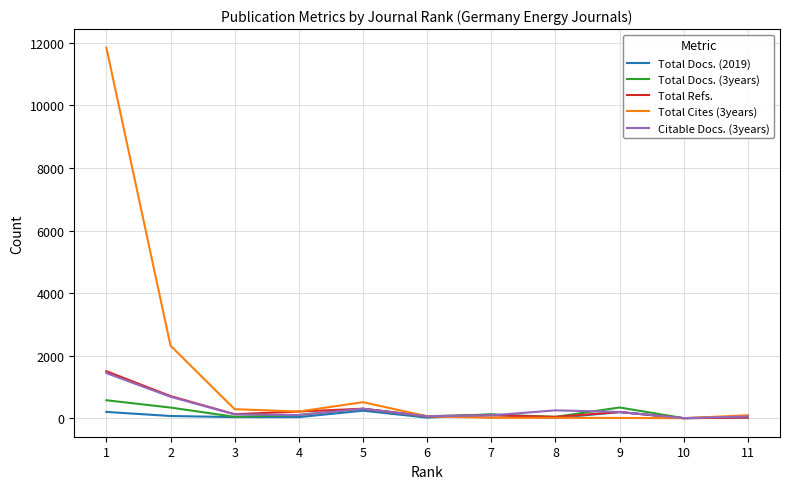

Which series has the widest spread of values?

Total Cites (3years)